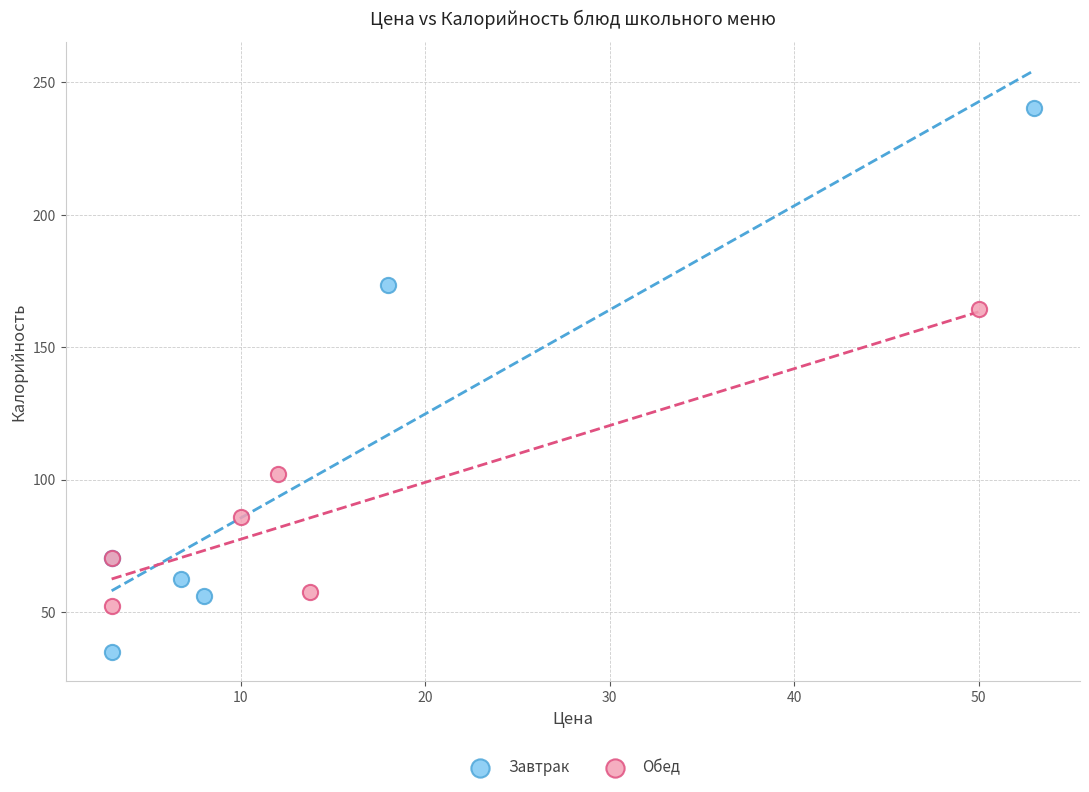

Which series reaches the minimum Y coordinate?

Завтрак